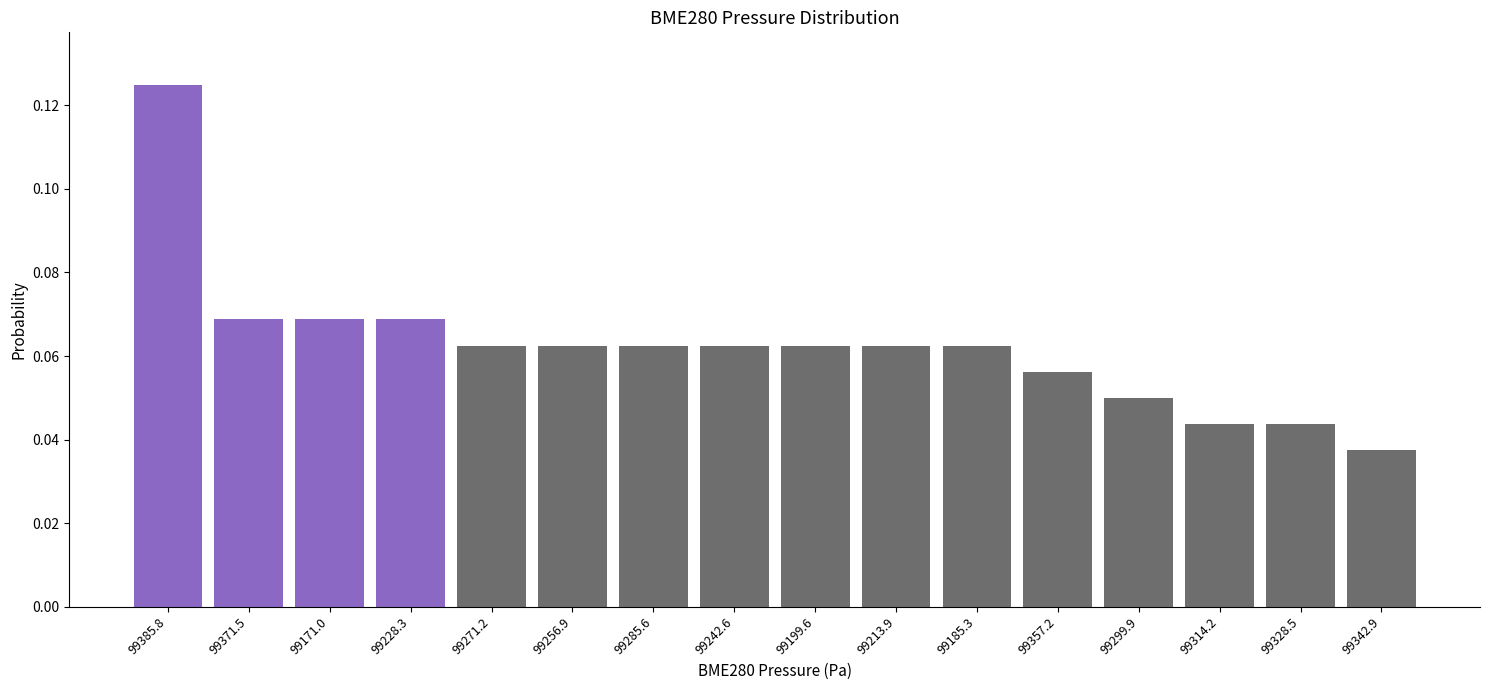

What is the sum of all values?

1.0